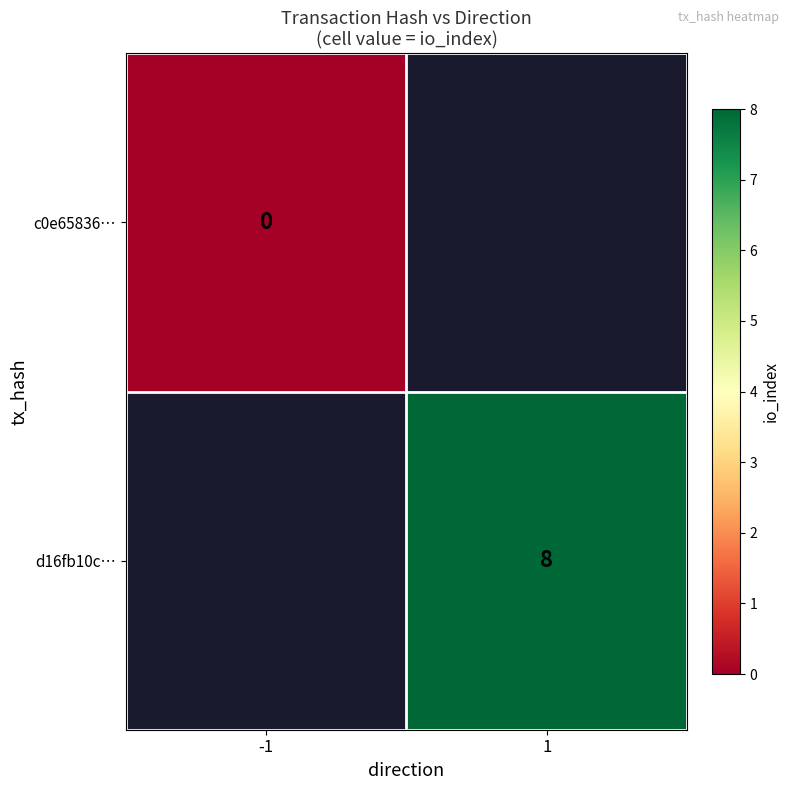

List the labels in order of d16fb10c… value, largest first.

-1, 1